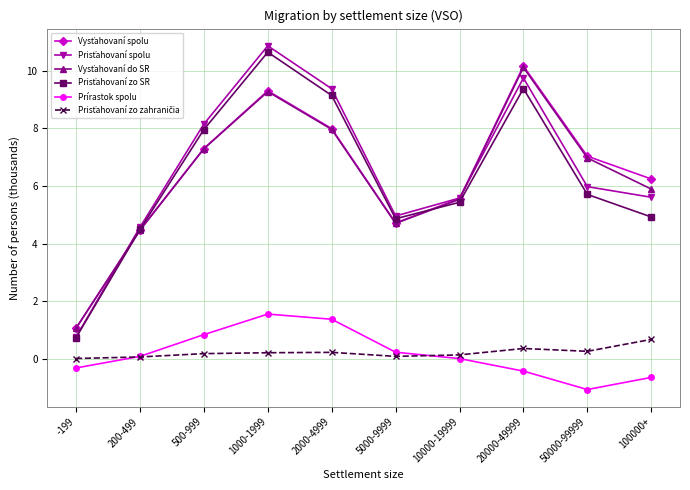

What is the label of the 2nd point from the left?

200-499